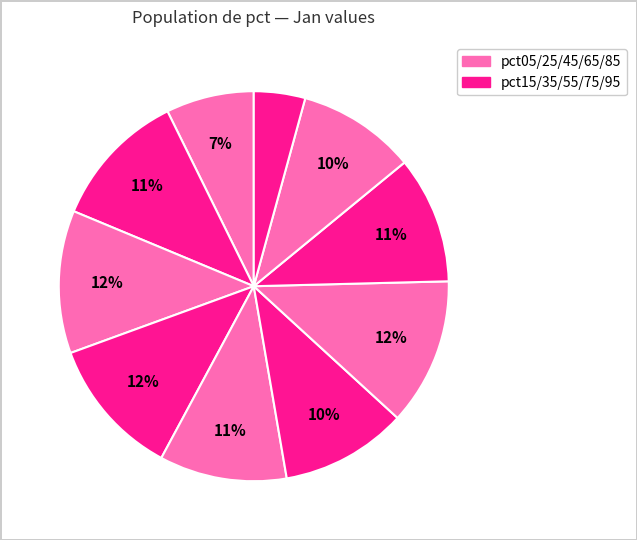

Which slice is the smallest?

pct95